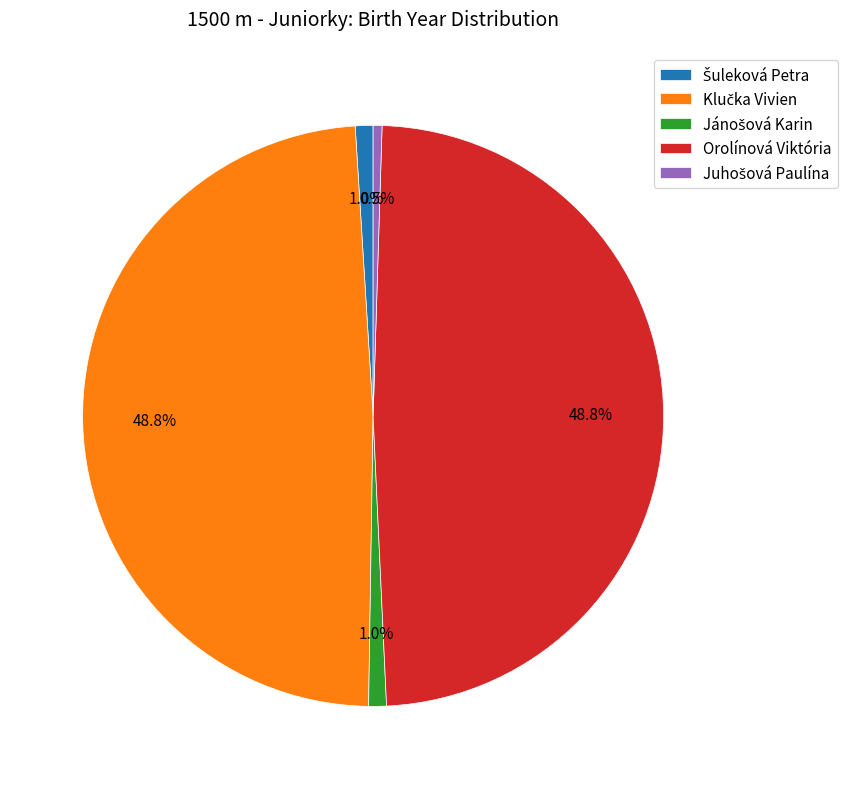

Is there a majority slice in this chart?

No